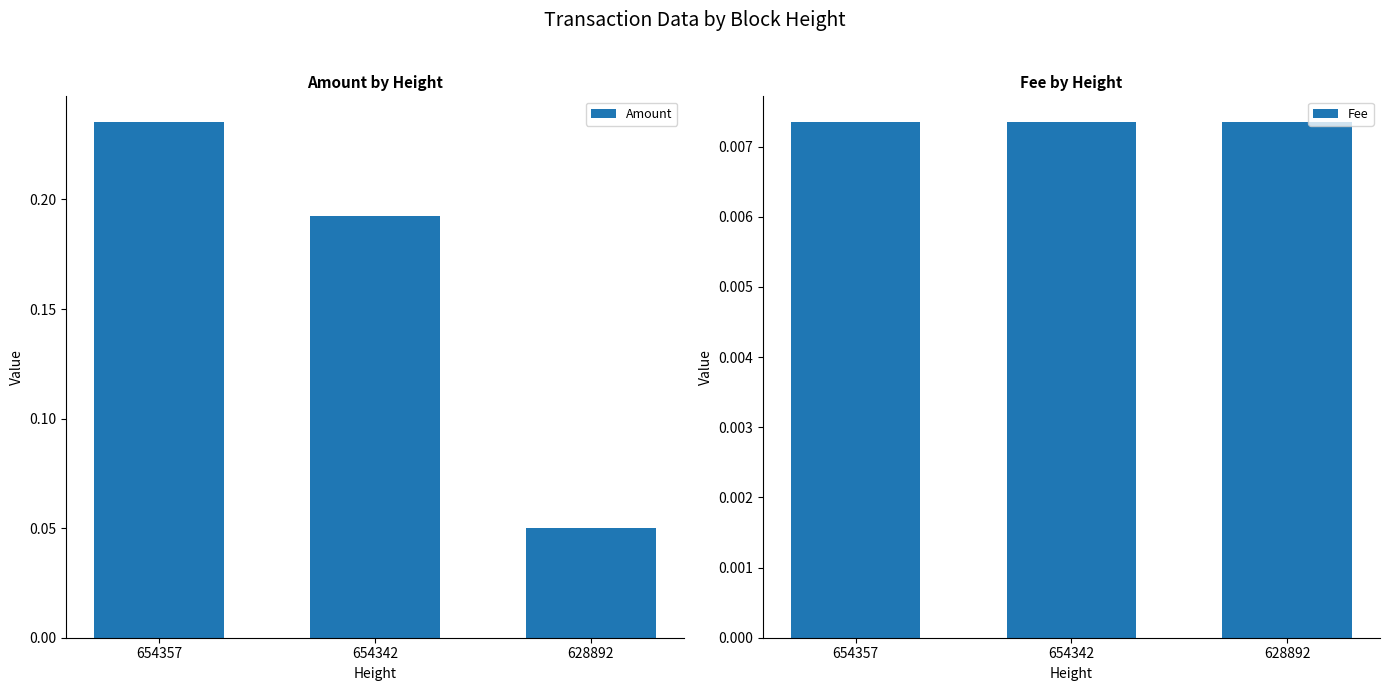

Reading left to right, what are all the values shown in this chart?

Amount: 0.2	0.2	0.1
Fee: 0.0	0.0	0.0